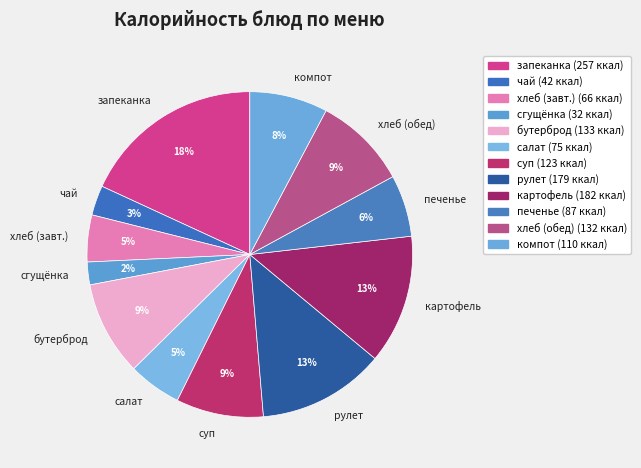

To the nearest percent, what is the combined percentage of сгущёнка and печенье?

8%